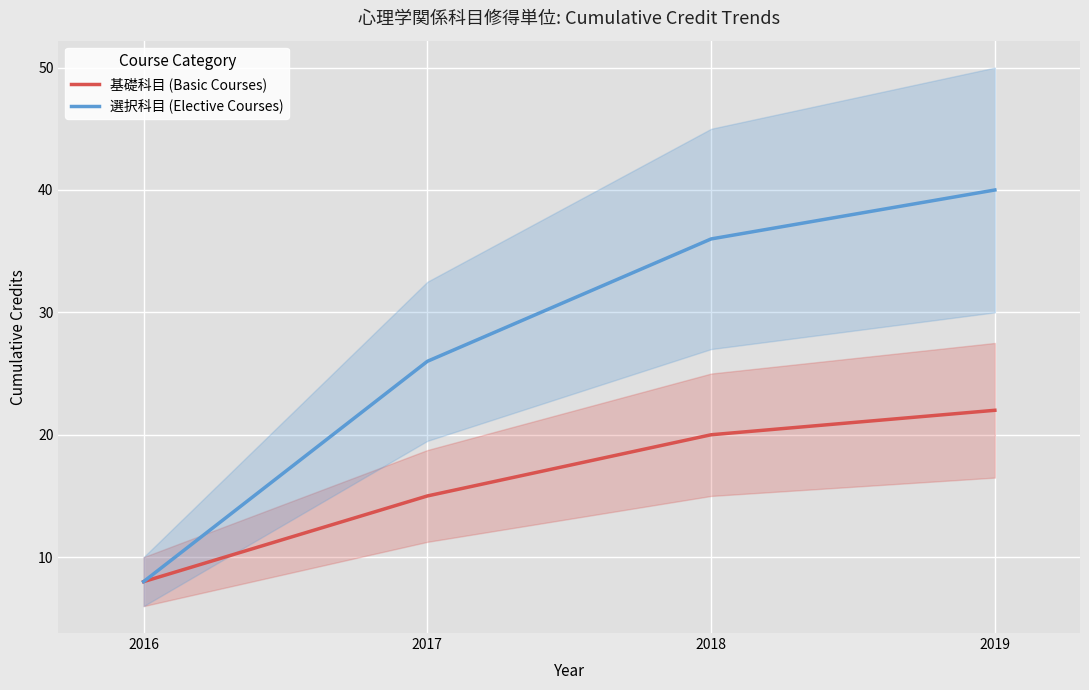

How many 基礎科目 (Basic Courses) values are between 15 and 22?

3